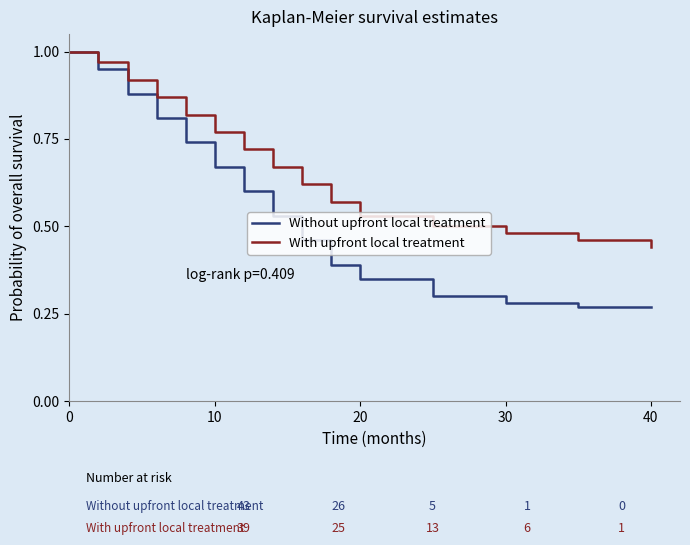

Does the chart have visible grid lines?

No